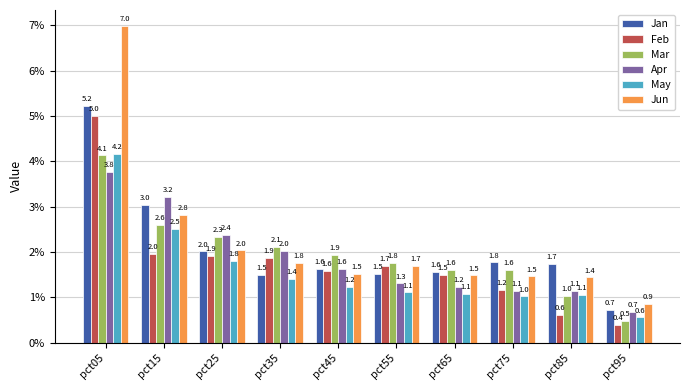

What is the spread (max minus min) of values at pct15?

1.3